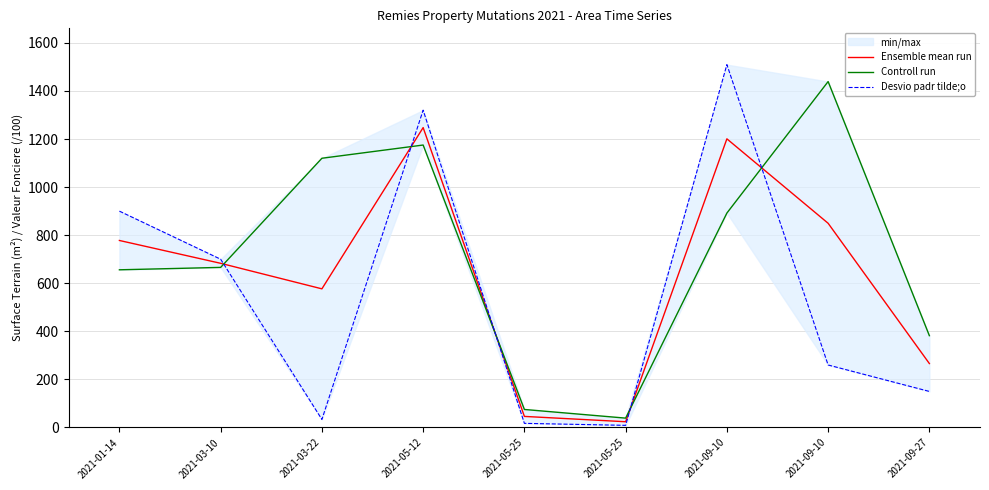

Between 2021-09-10 and 2021-09-27, which is larger?

2021-09-10